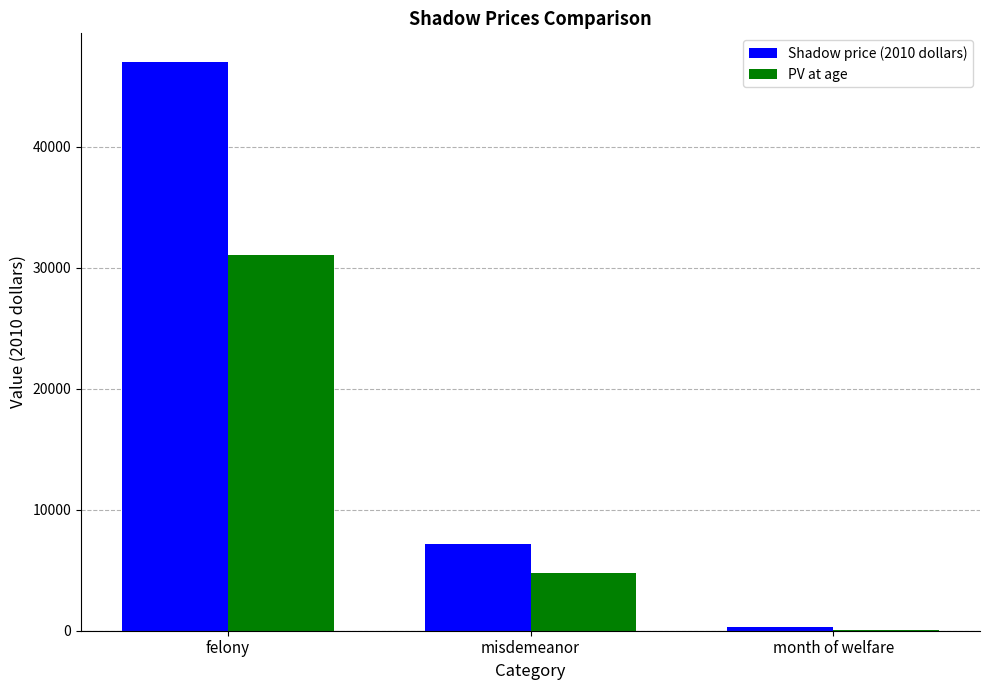

What is the sum of all Shadow price (2010 dollars) values?

54500.0